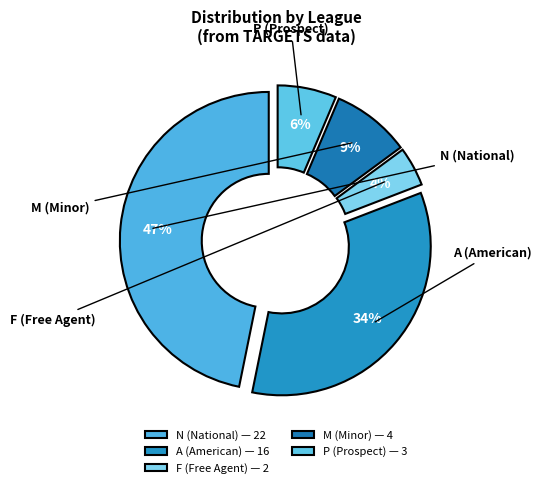

Count the number of slices in the pie.

5